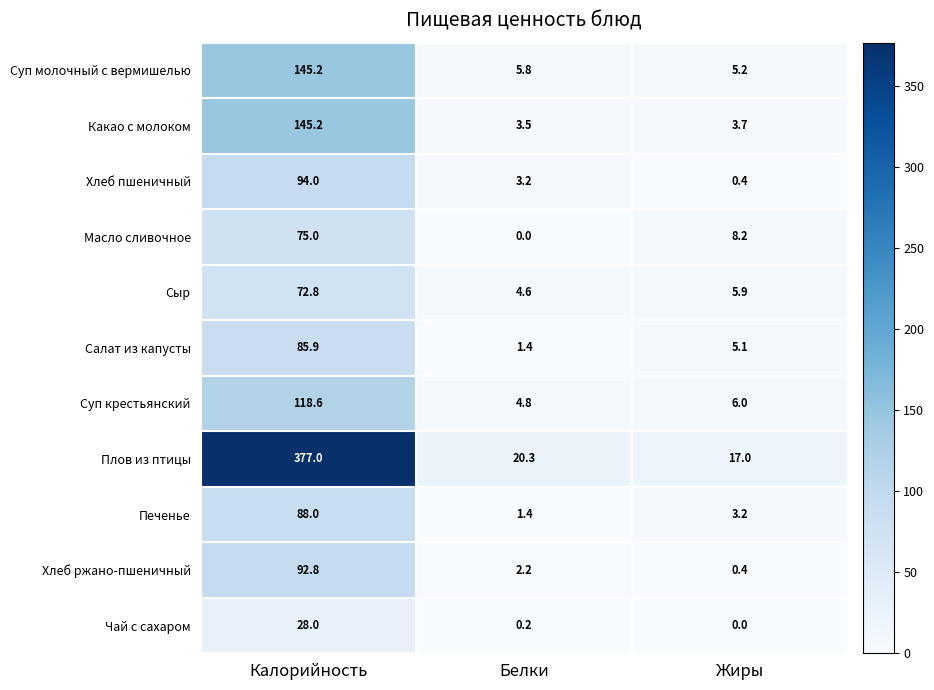

True or false: Сыр has a value of 5.9 at Жиры.

True